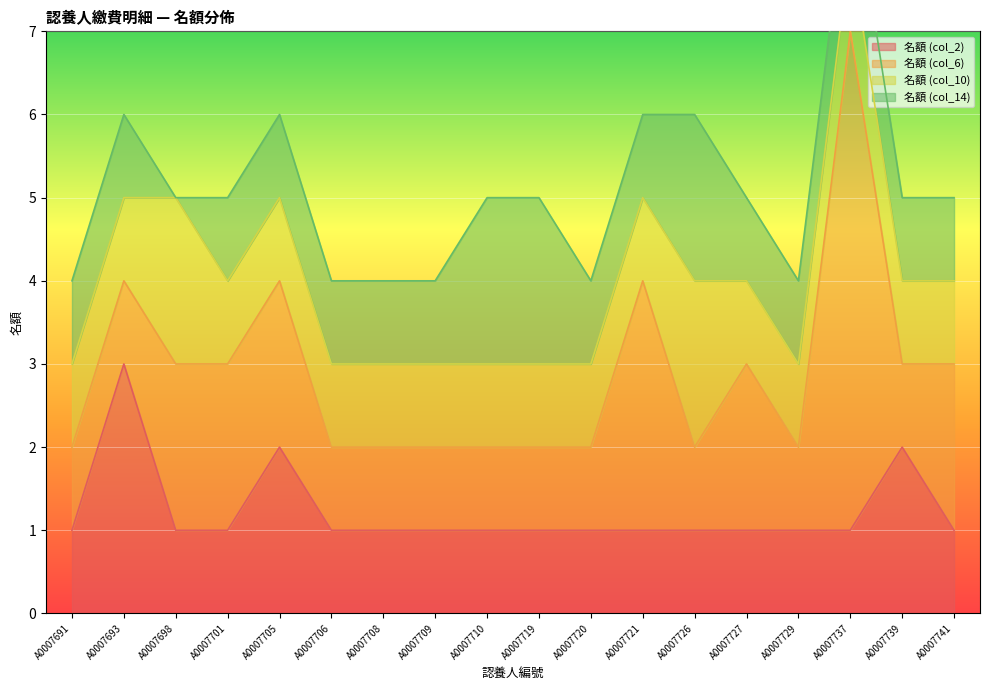

The 名額 (col_2) series shows 1 at A0007737. True or false?

True